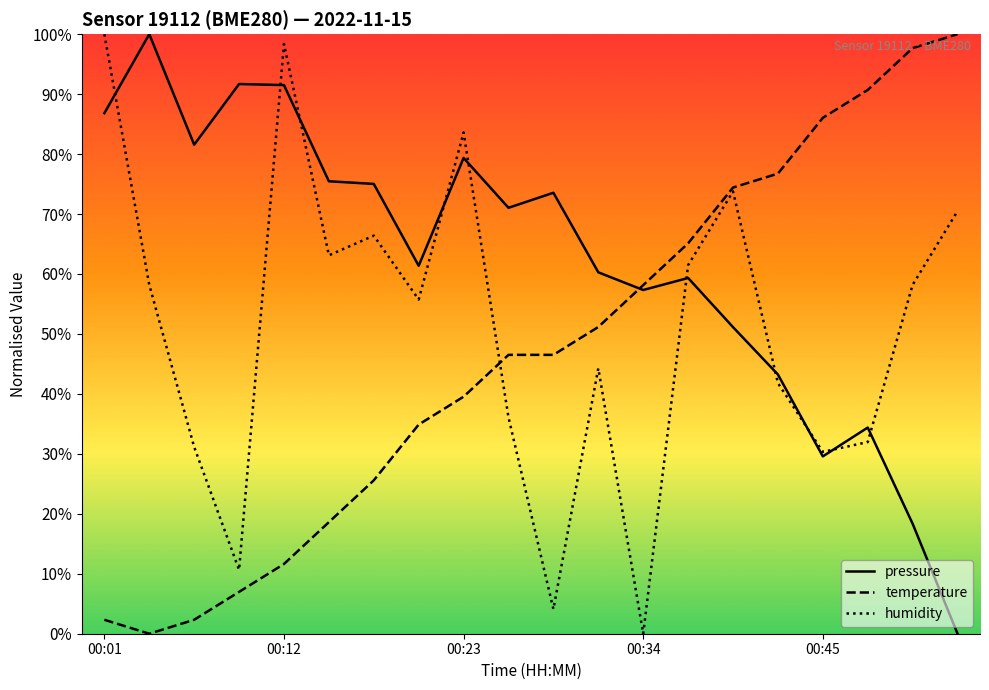

What are all the series names shown in the legend?

pressure, temperature, humidity